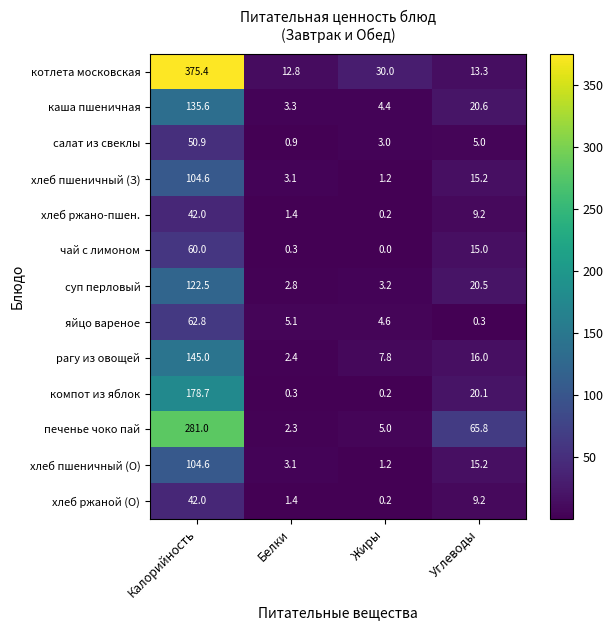

Between Белки and Углеводы, which series saw the biggest shift?

печенье чоко пай